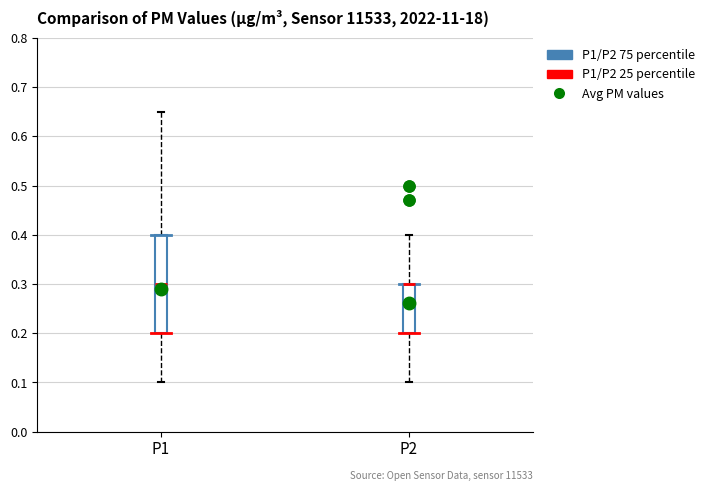

Reading left to right, transcribe this box plot: for each box, give where its median line is, the range the box spans, and where its two whiskers end, as read against the y-axis. The values are not printed on the chart, so give them approximately, as read against the axis.

P1: median 0.30, box 0.20 to 0.40, whiskers 0.10 to 0.65
P2: median 0.30 (drawn on the box's upper edge), box 0.20 to 0.30, whiskers 0.10 to 0.40